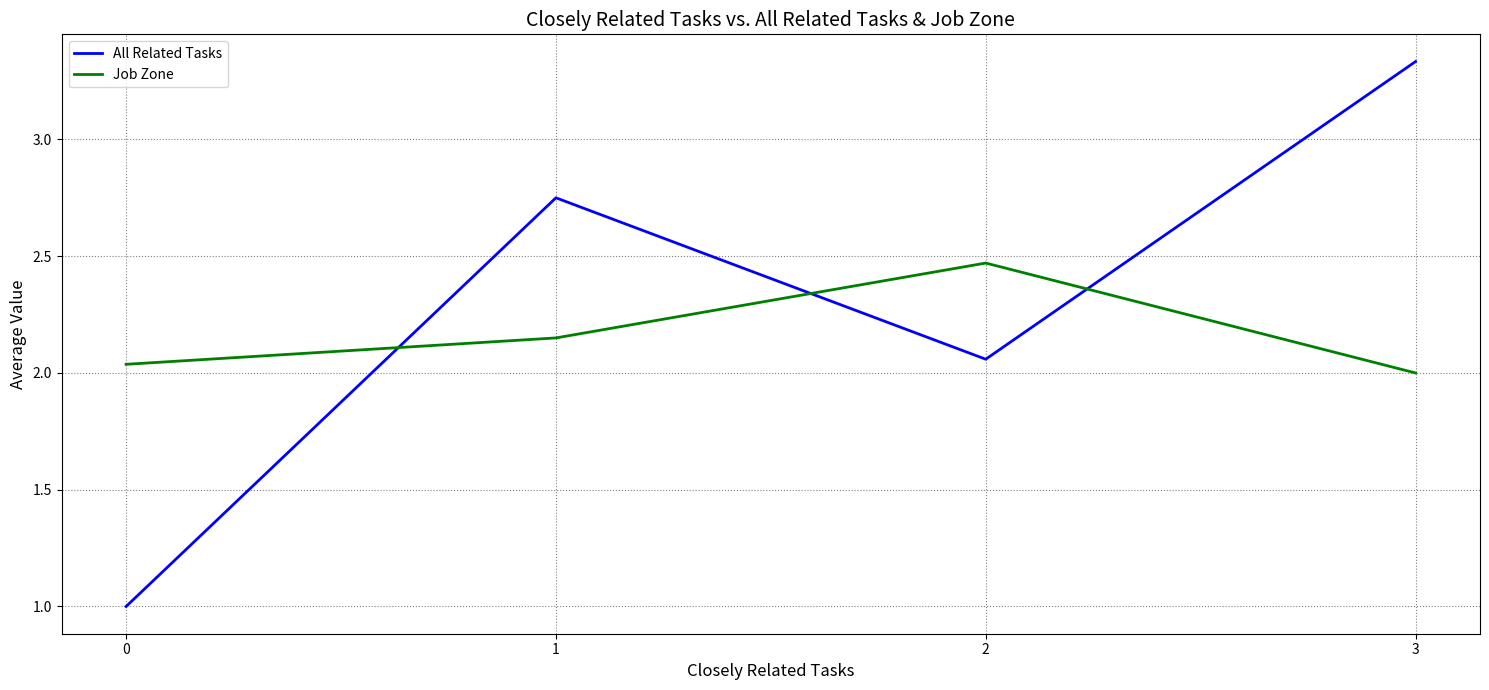

After their last crossing, which series has the higher values: All Related Tasks or Job Zone?

All Related Tasks